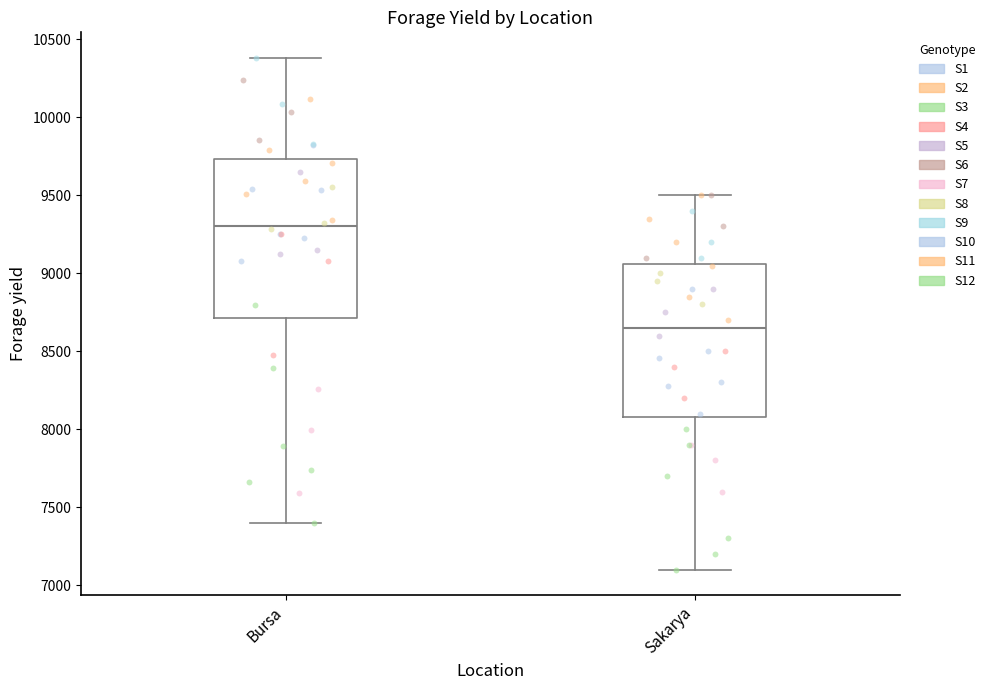

Reading left to right, read every box against the y-axis: the position of its median line, the range the box covers, and the ends of its whiskers. The values are not printed on the chart, so give them approximately, as read against the axis.

Bursa: median 9300, box 8700 to 9750, whiskers 7400 to 10400
Sakarya: median 8650, box 8100 to 9050, whiskers 7100 to 9500